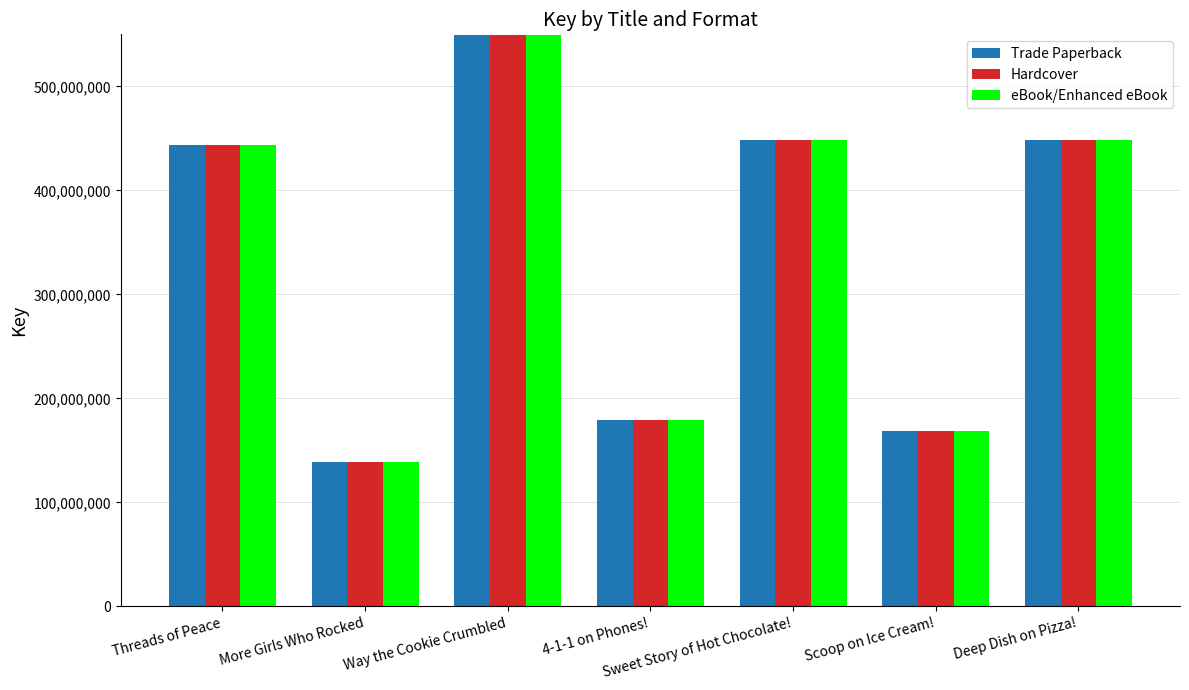

What is the total value across all series at Deep Dish on Pizza!?

1344740190